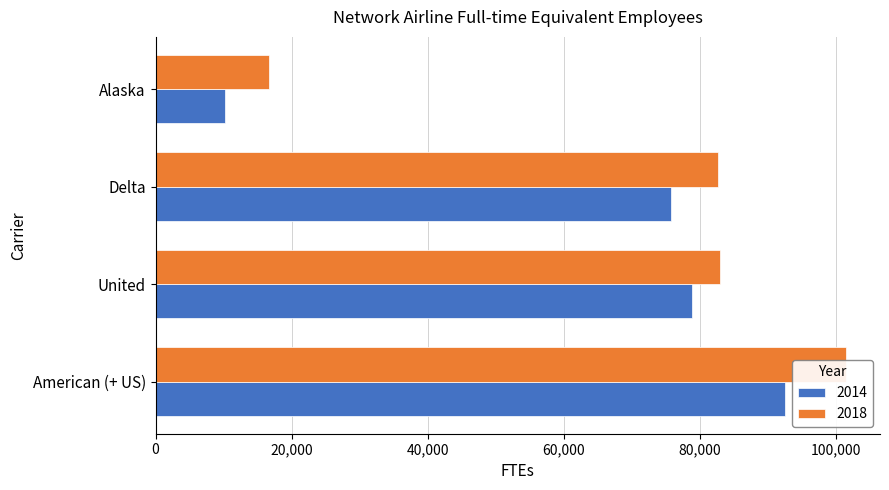

How many data points does each series have?

4